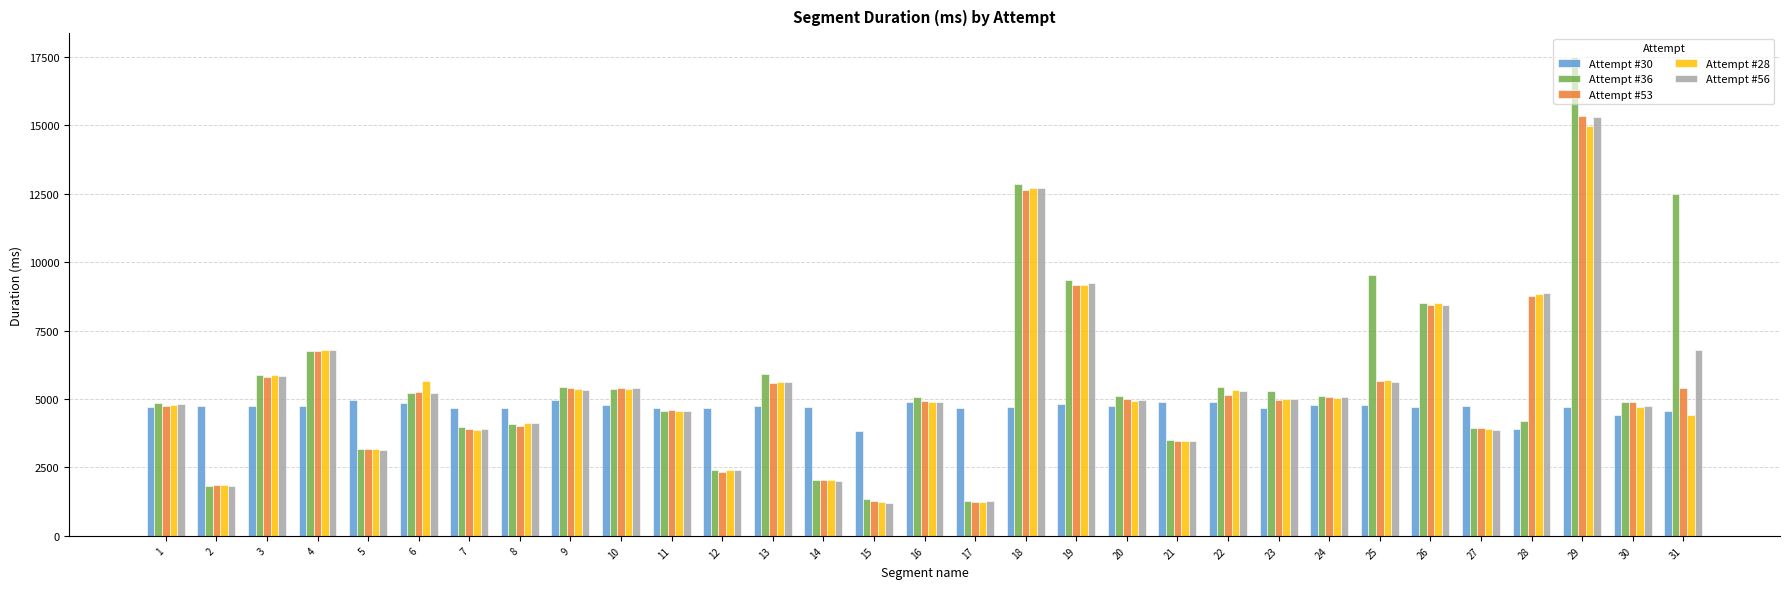

At which label does Attempt #53 first exceed 5017?

3